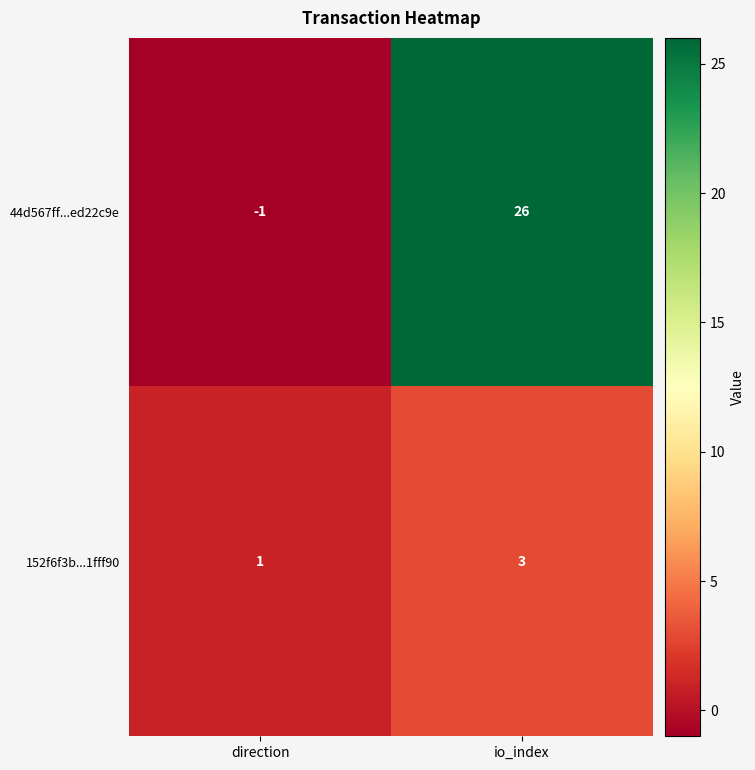

Reading left to right, what are all the values shown in this chart?

44d567ff...ed22c9e: direction=-1	io_index=26
152f6f3b...1fff90: direction=1	io_index=3